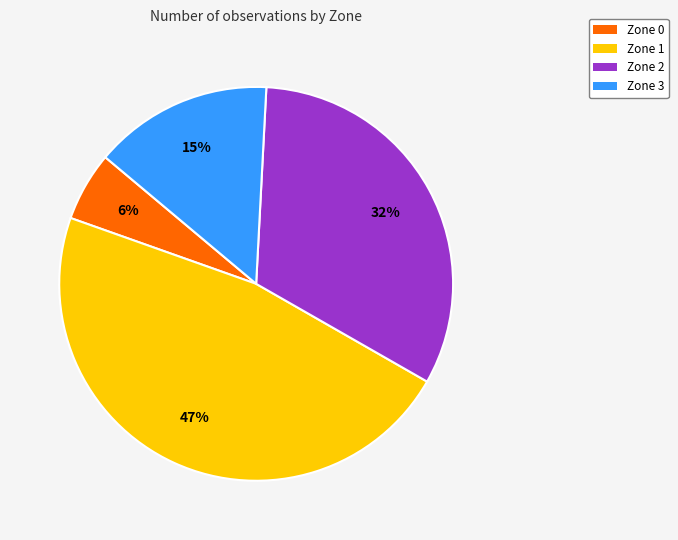

Between Zone 0 and Zone 1, which is larger?

Zone 1